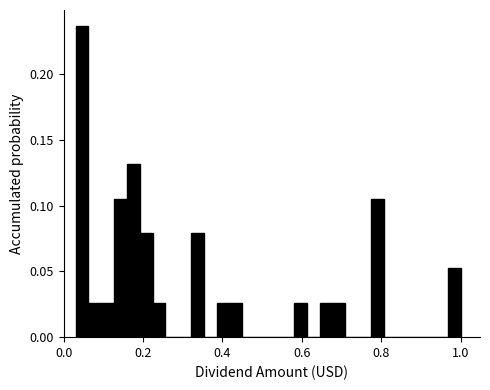

Read against the x-axis, roughly where is the centre of the tallest bar?

0.04